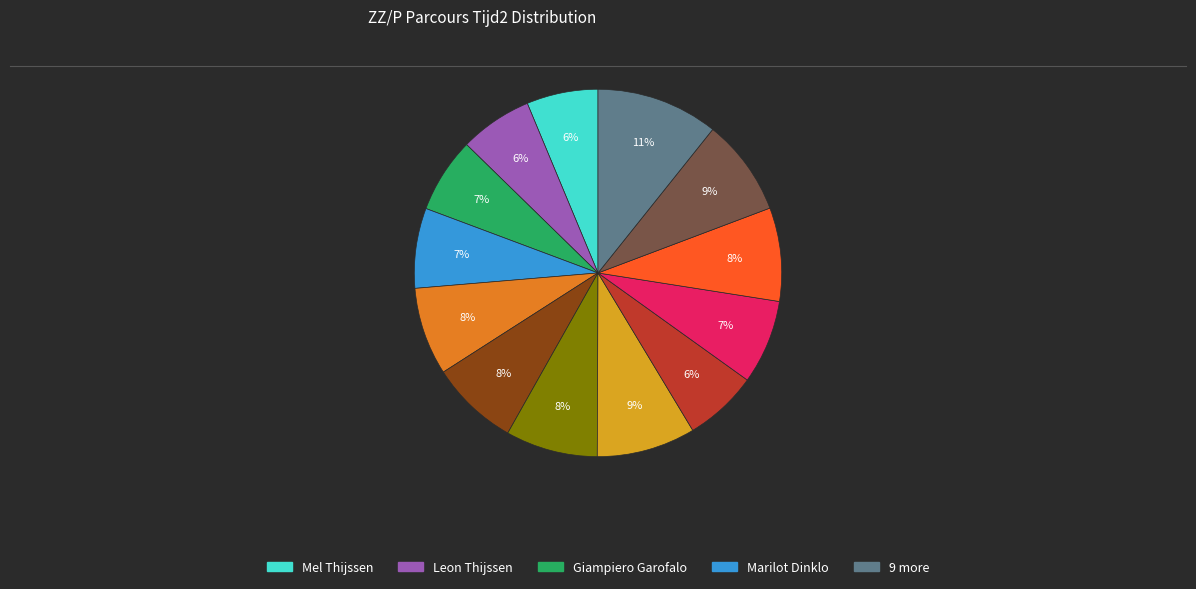

To the nearest percent, what is the average slice percentage?

8%